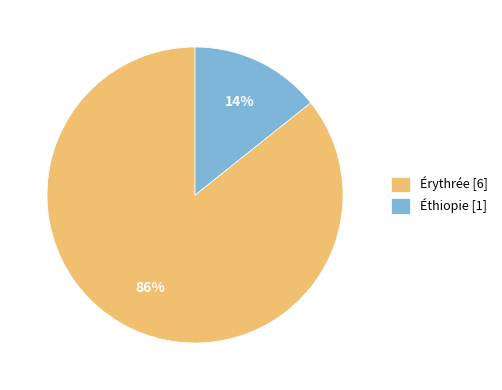

Approximately how many times larger is the value at Éthiopie compared to Érythrée?

0.2